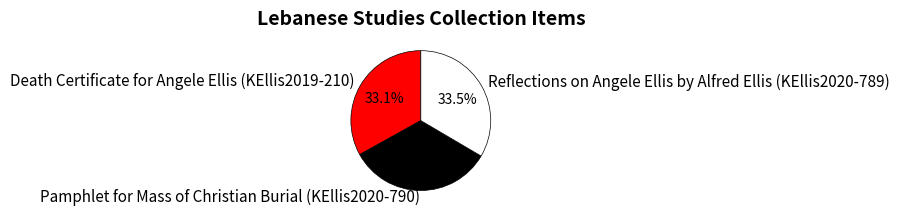

What percentage do Reflections on Angele Ellis by Alfred Ellis (KEllis2020-789) and Death Certificate for Angele Ellis (KEllis2019-210) together represent?

66.5%